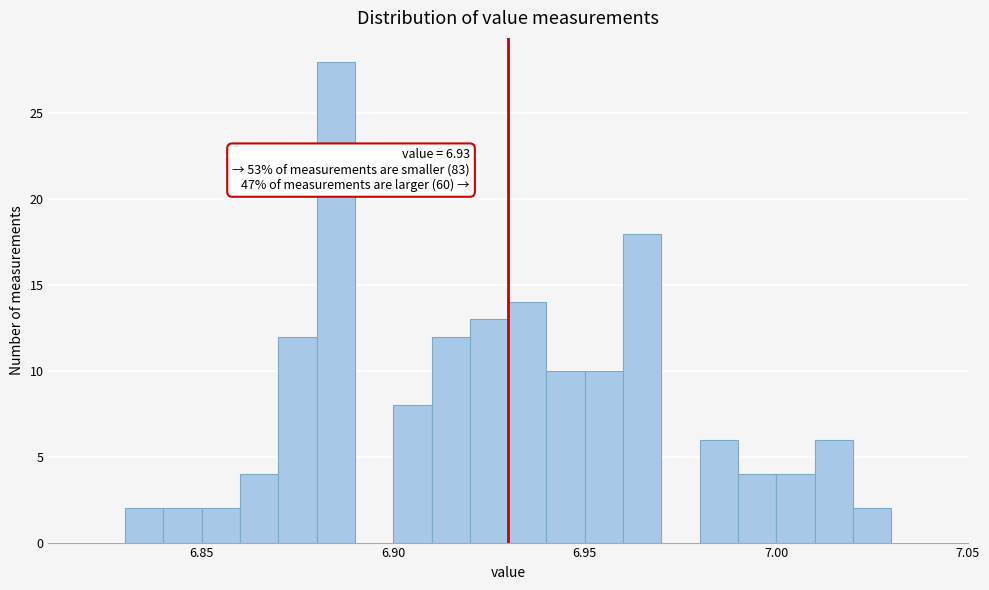

Read against the x-axis, roughly where is the centre of the tallest bar?

6.885